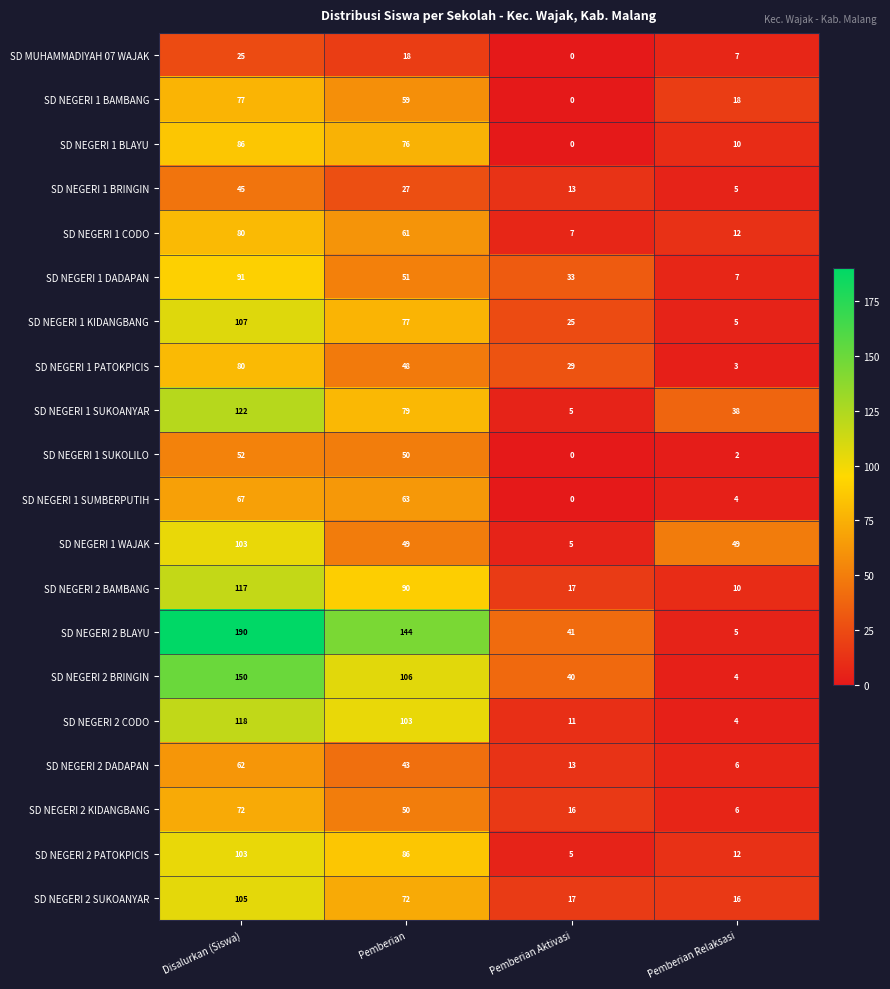

Is it true that SD NEGERI 2 CODO equals 70 at Pemberian?

False